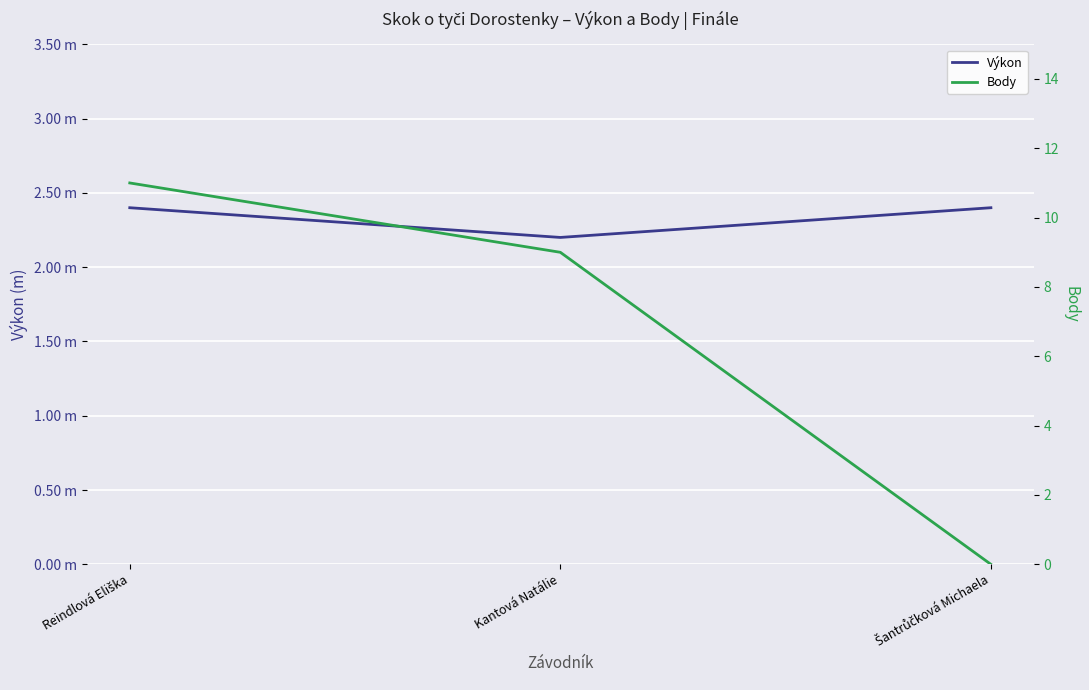

Rank the series by their average value, from lowest to highest.

Výkon, Body